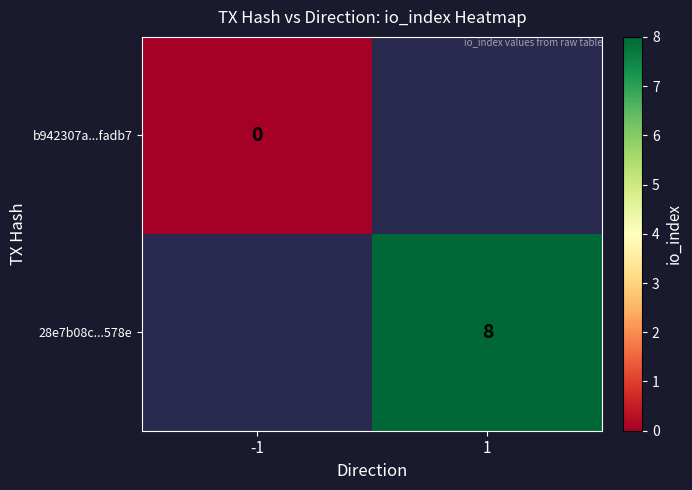

True or false: 28e7b08c...578e has a value of 8 at 1.

True